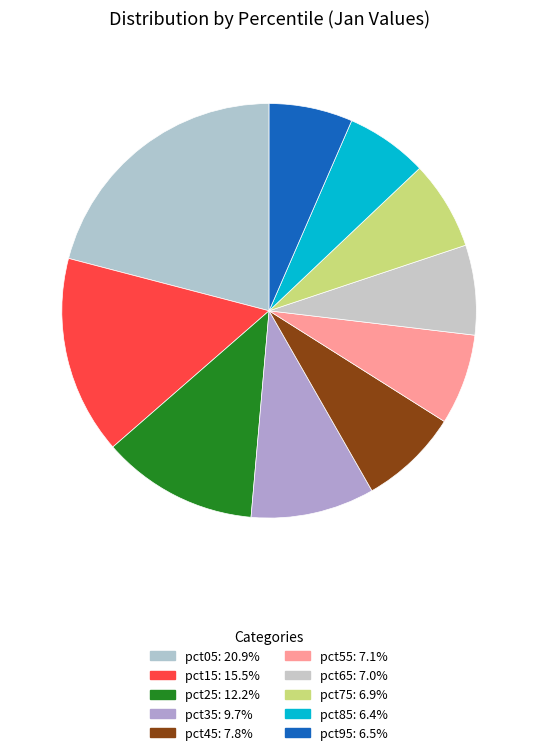

To the nearest percent, what percentage of the pie is pct15?

15%